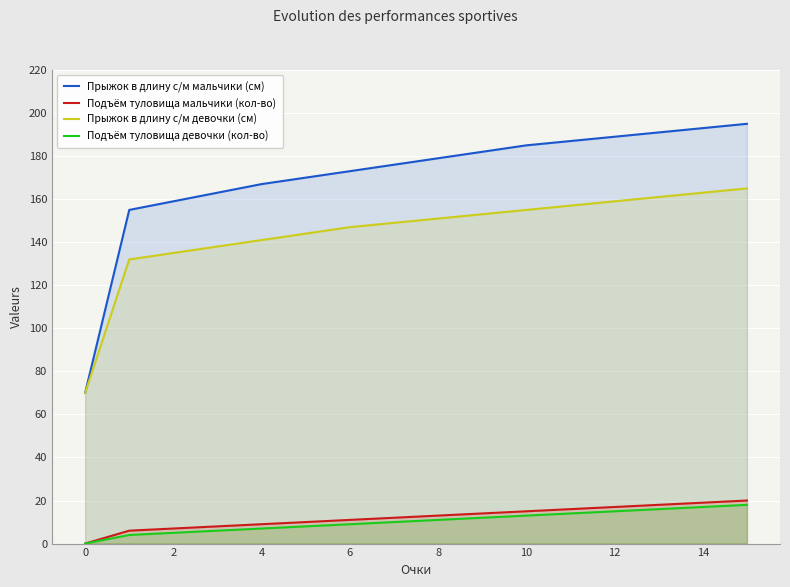

Which series has the largest range (max minus min)?

Прыжок в длину с/м мальчики (см)